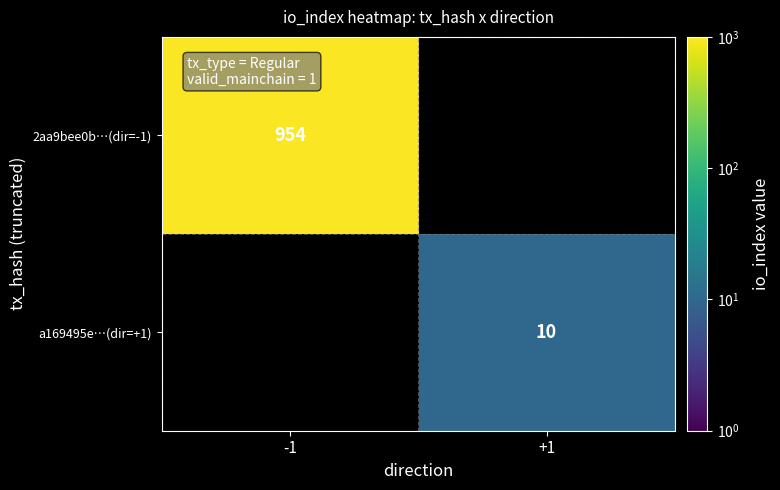

Is it true that a169495e…(dir=+1) equals 10 at +1?

True